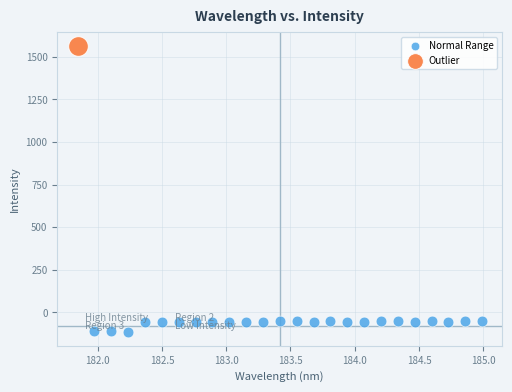

What are all the series names shown in the legend?

Normal Range, Outlier